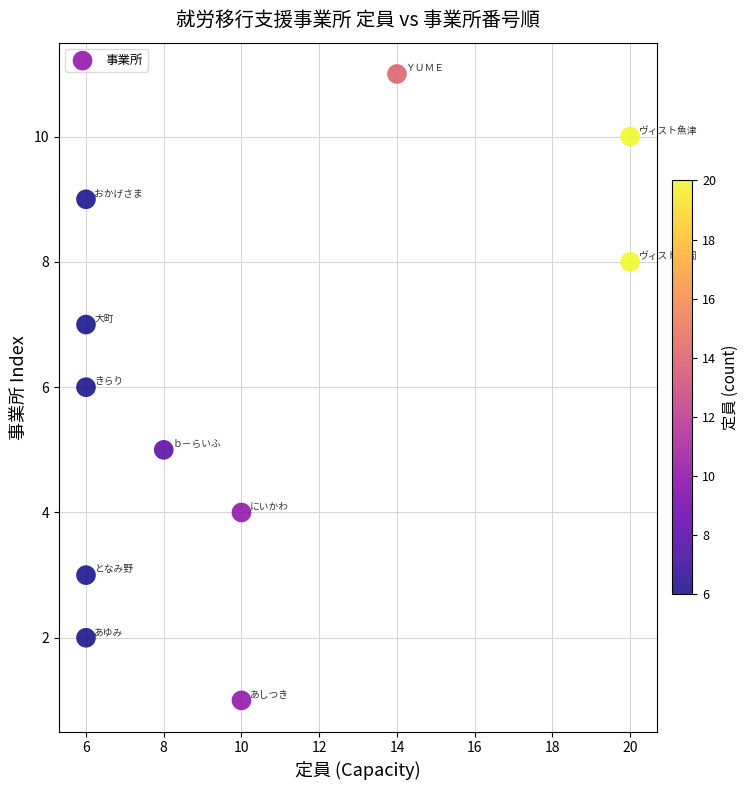

What is the average Y value?

6